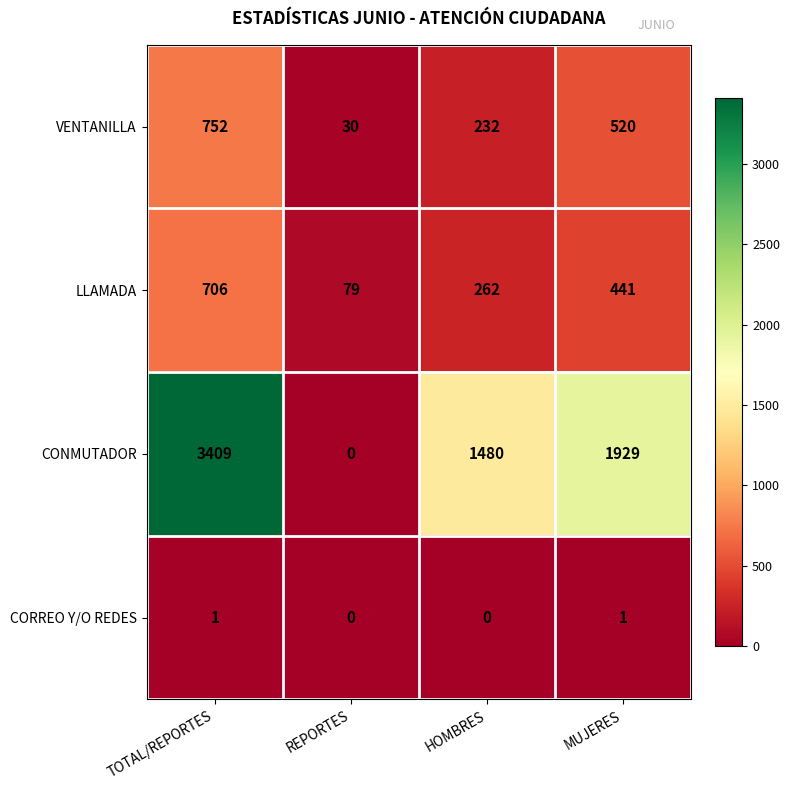

Which series has the widest spread of values?

CONMUTADOR